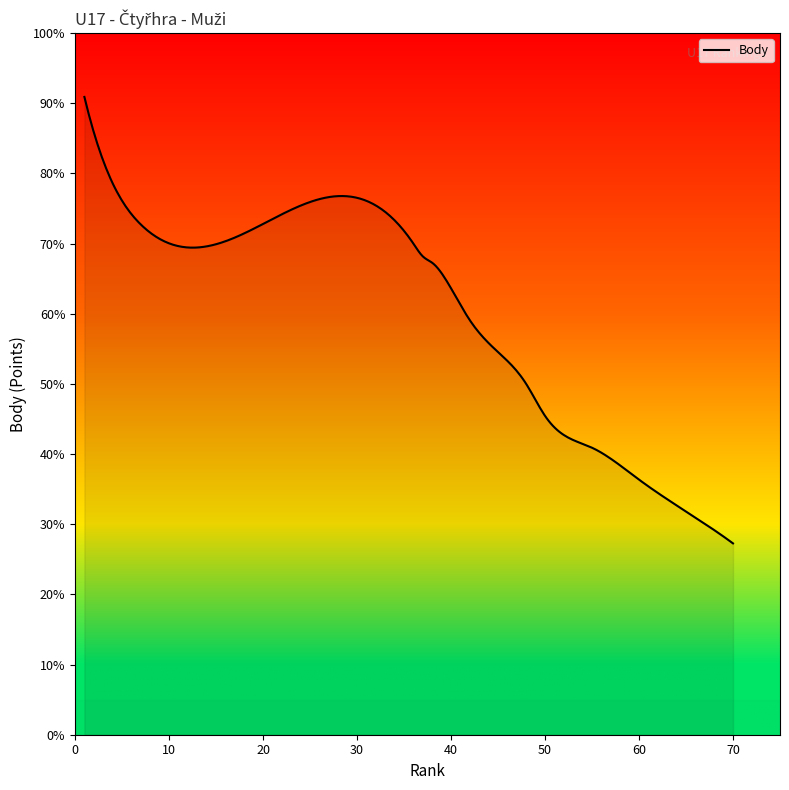

Is this an area chart (filled region under the line)?

Yes